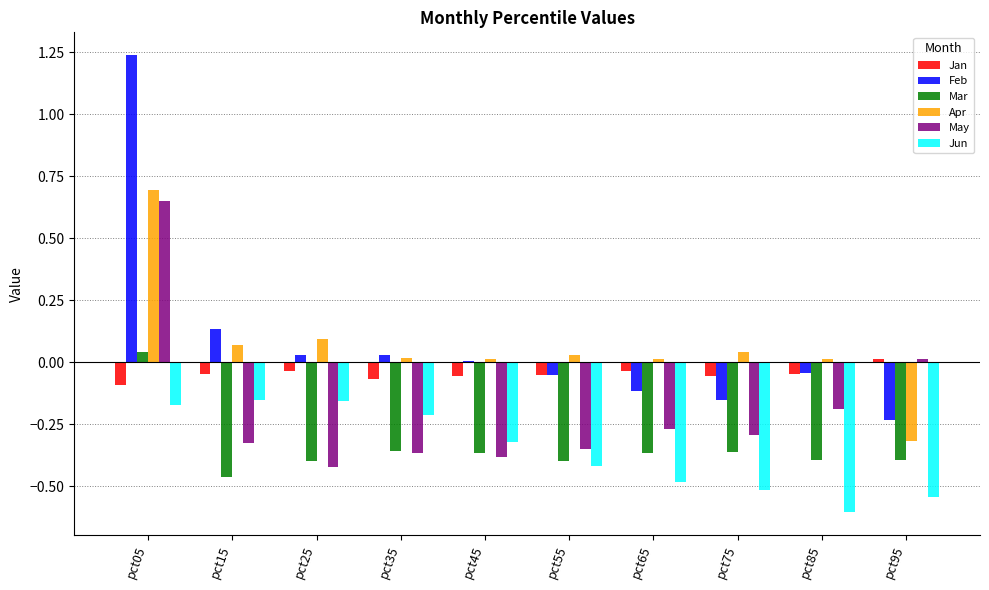

Between pct15 and pct65, which series saw the biggest shift?

Jun